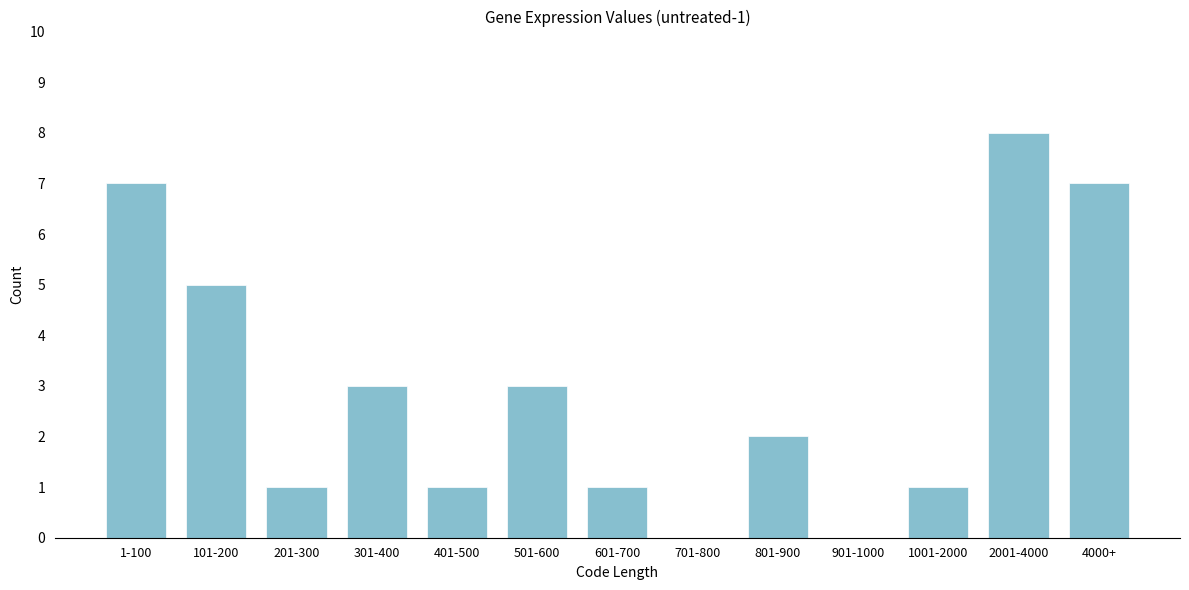

Reading left to right, what are all the values shown in this chart?

1-100=7	101-200=5	201-300=1	301-400=3	401-500=1	501-600=3	601-700=1	701-800=0	801-900=2	901-1000=0	1001-2000=1	2001-4000=8	4000+=7